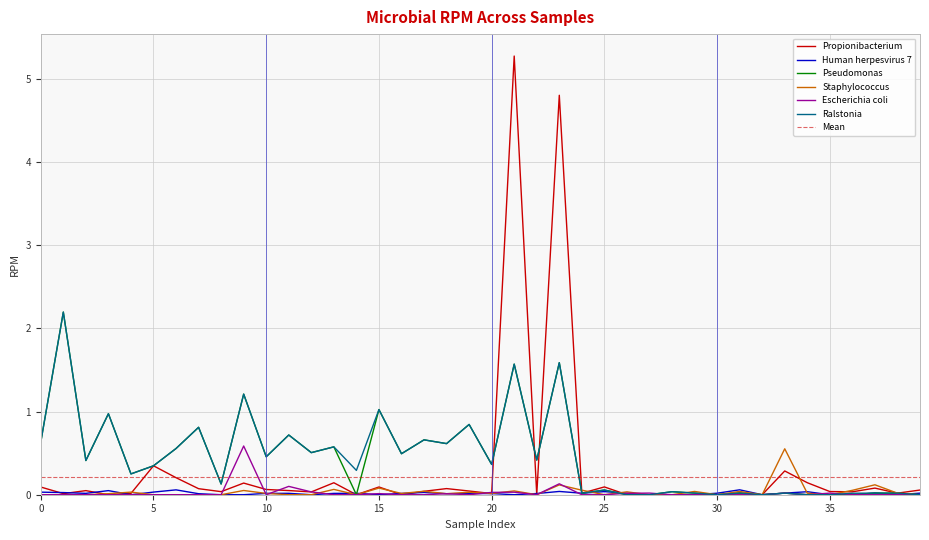

What is the maximum value for Propionibacterium?

5.3